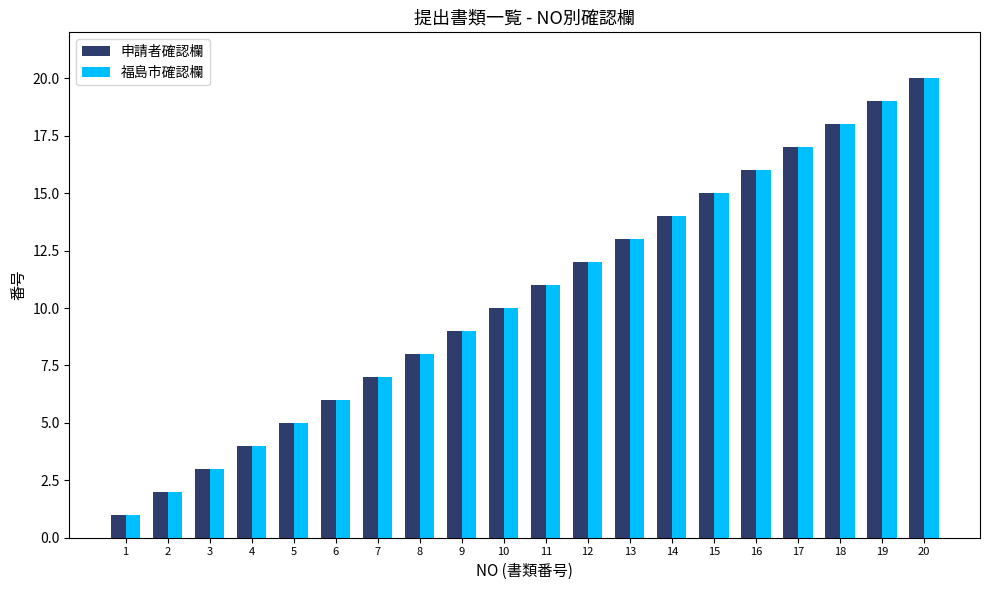

At which category does the chart reach its minimum across all series?

1